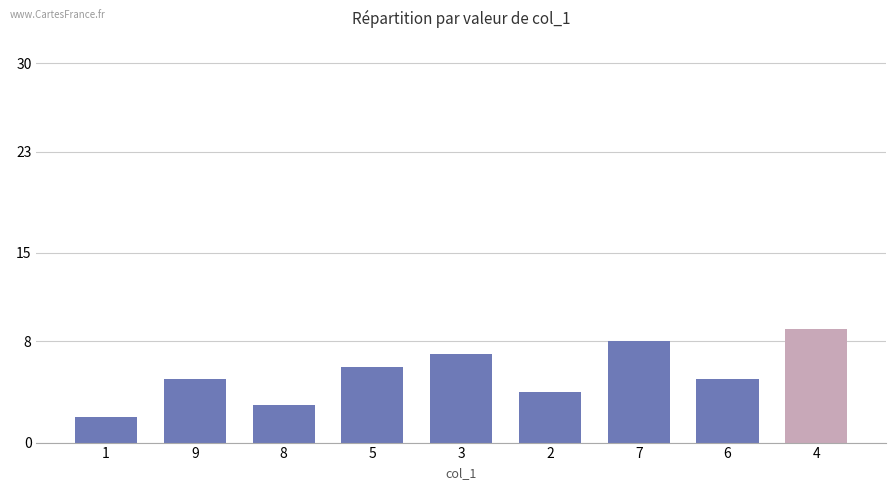

What is the ratio of the value at 8 to the value at 7?

0.4